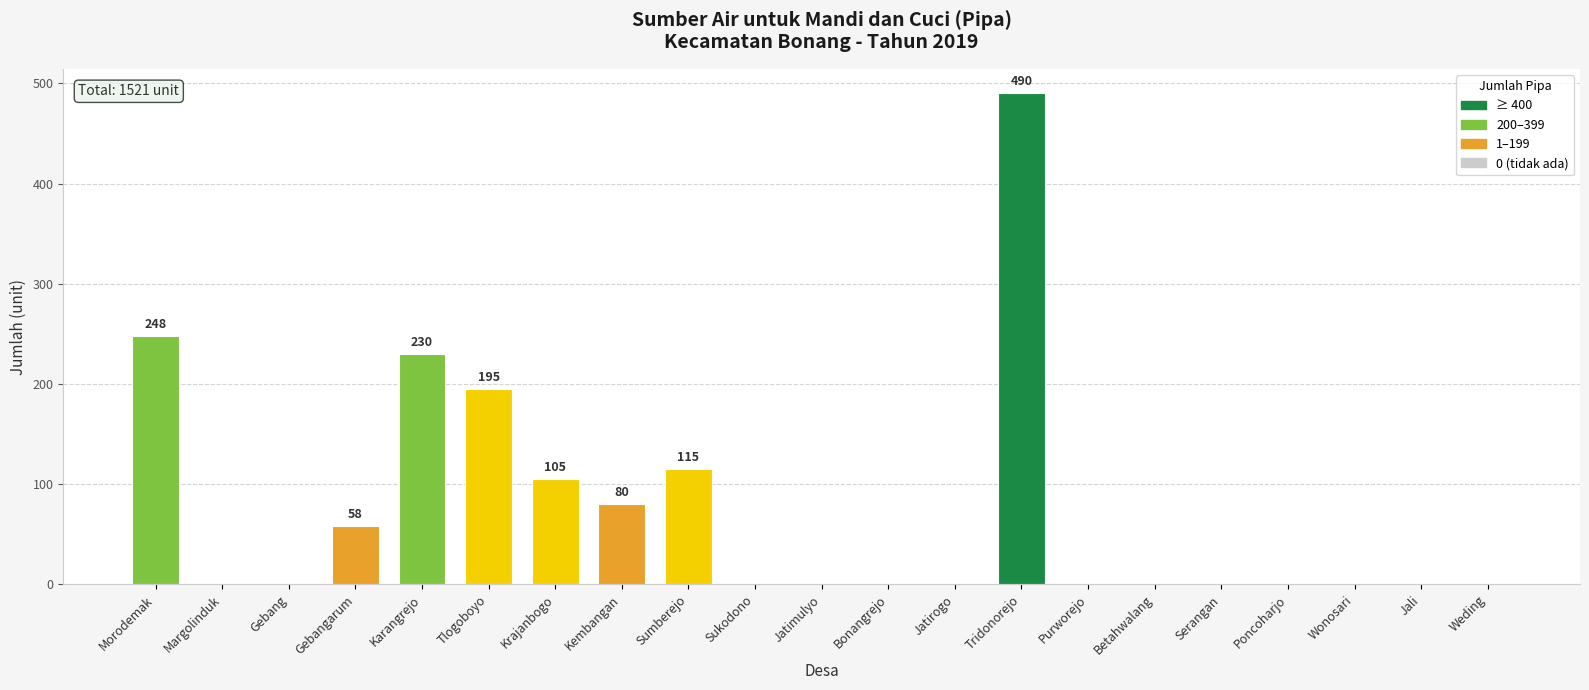

Between Betahwalang and Kembangan, which is larger?

Kembangan